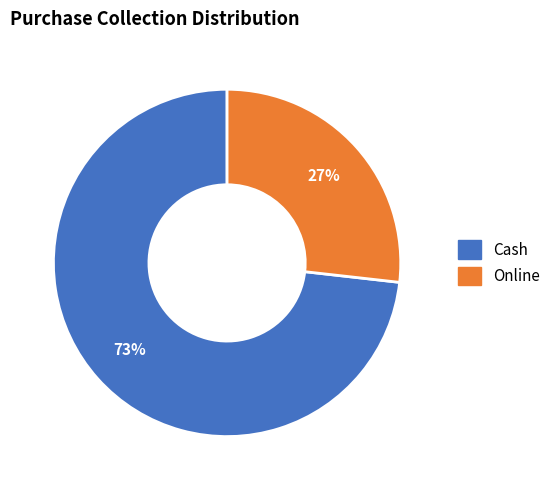

Is there any slice that represents more than half of the pie?

Yes